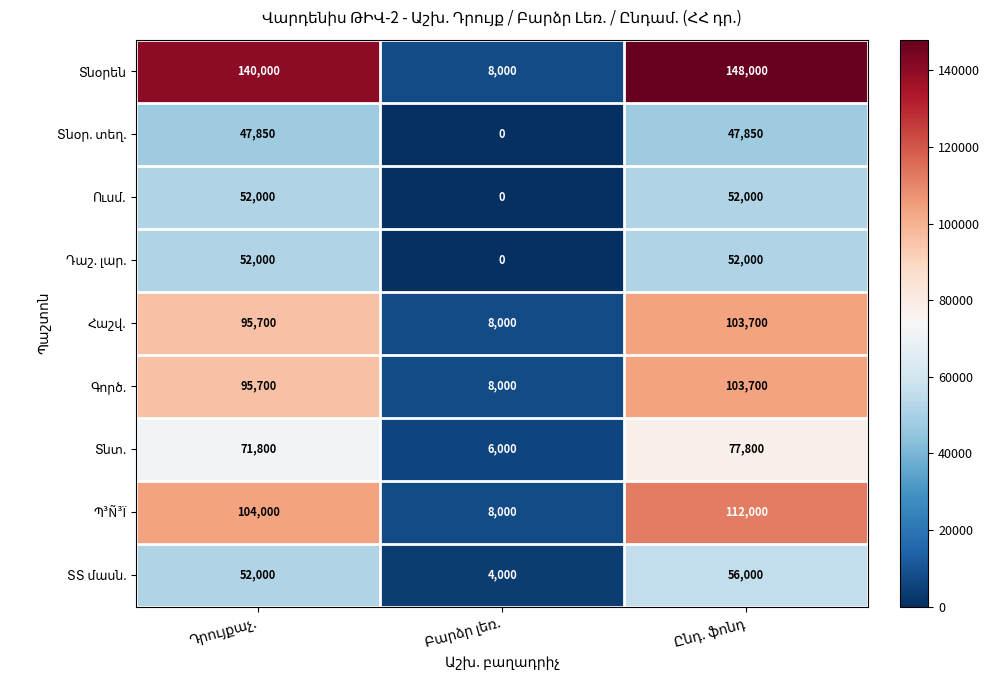

Which series has the widest spread of values?

Տնօրեն